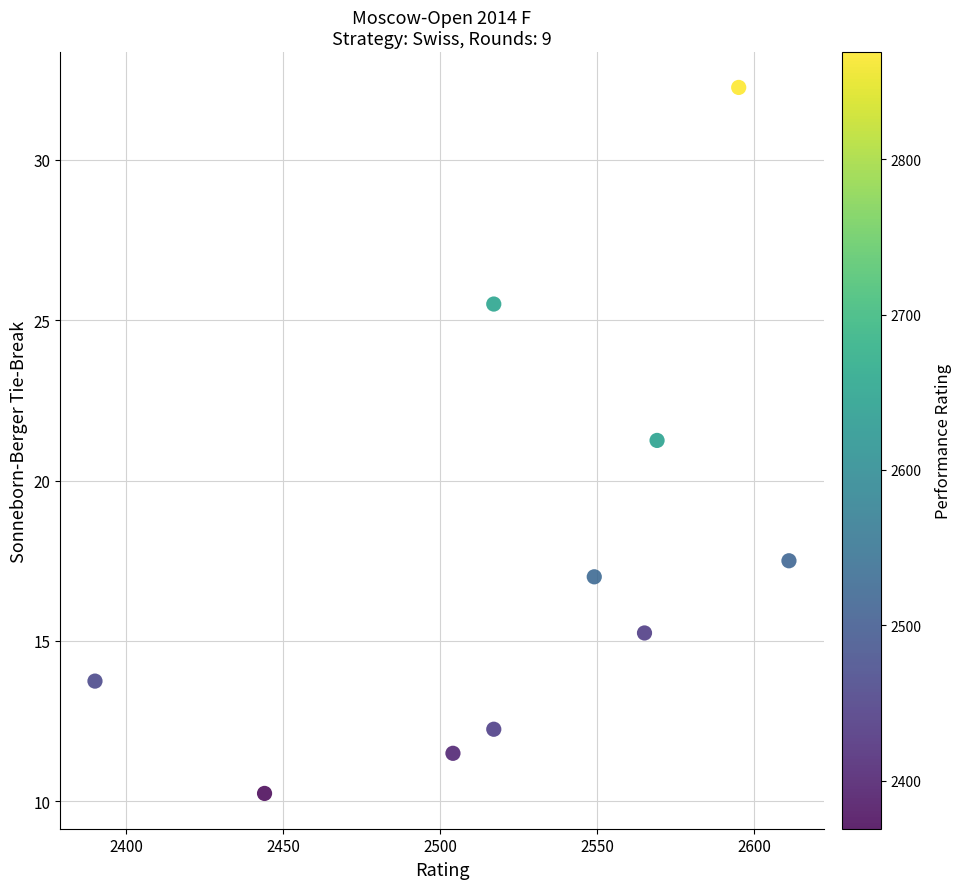

What is the range of X values (max minus min)?

221.0